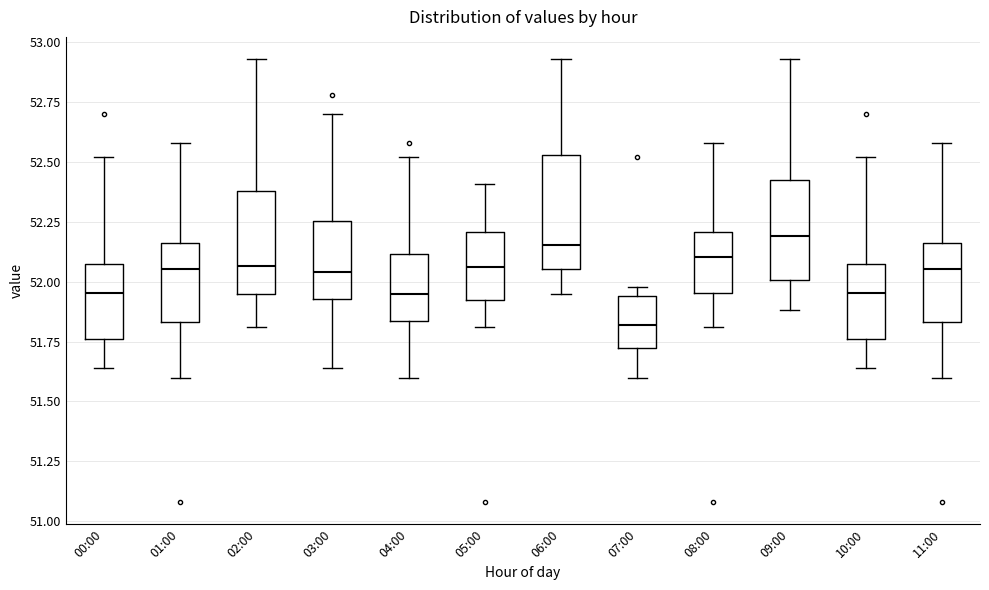

Which box has the lowest median line?

07:00